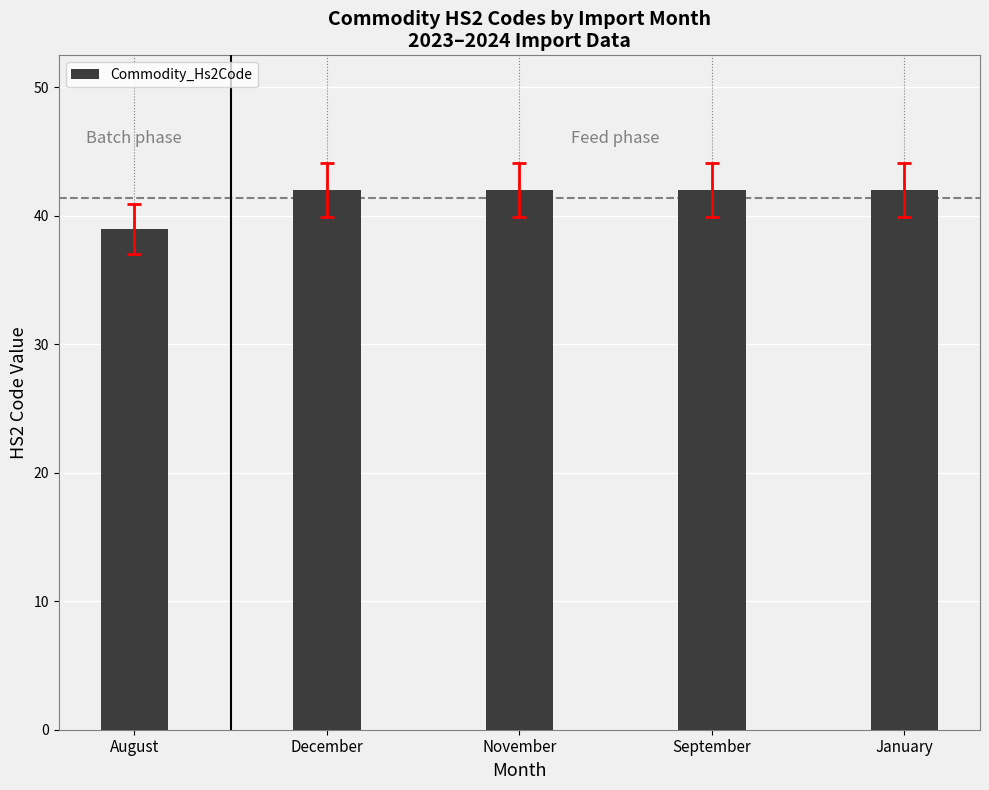

How many categories are shown in the chart?

5